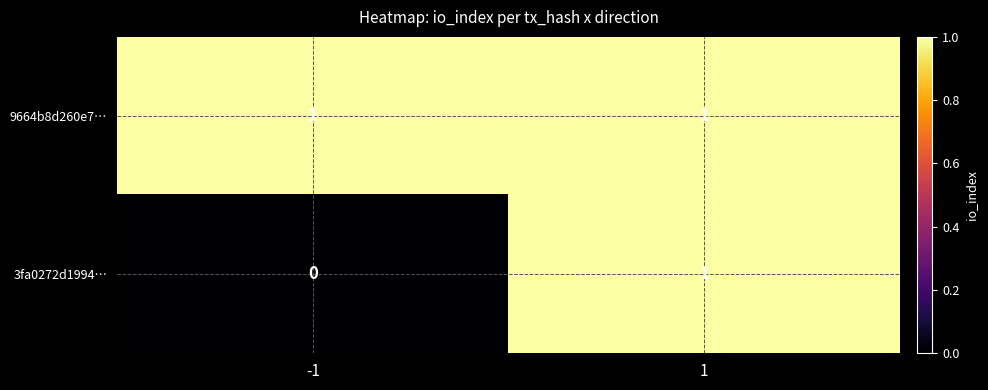

The value of 9664b8d260e7… at -1 is 1. True or false?

True